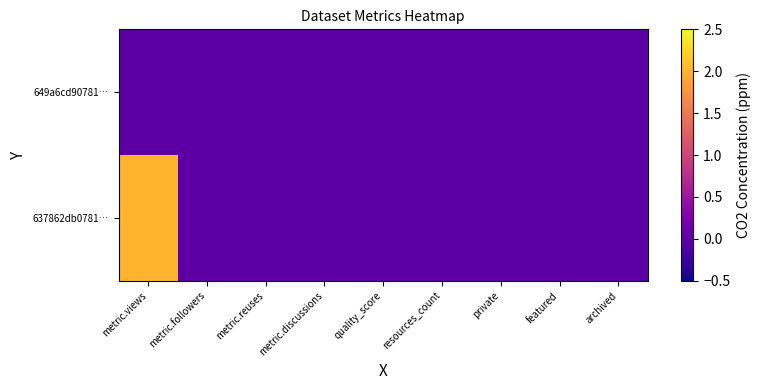

Reading left to right, transcribe all the data shown in this chart.

649a6cd90781…: metric.views=0	metric.followers=0	metric.reuses=0	metric.discussions=0	quality_score=0	resources_count=0	private=0	featured=0	archived=0
637862db0781…: metric.views=2	metric.followers=0	metric.reuses=0	metric.discussions=0	quality_score=0	resources_count=0	private=0	featured=0	archived=0